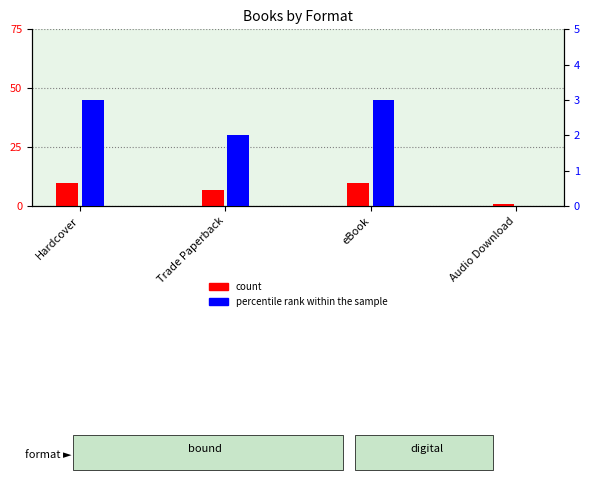

Which series has the largest total across all categories?

count